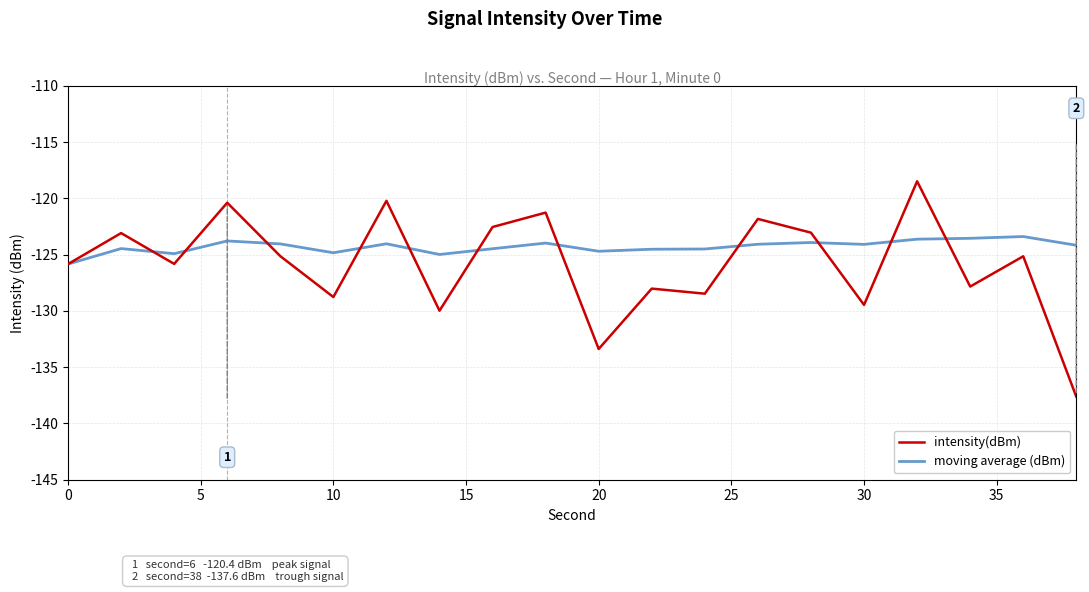

How many lines are shown in the chart?

2